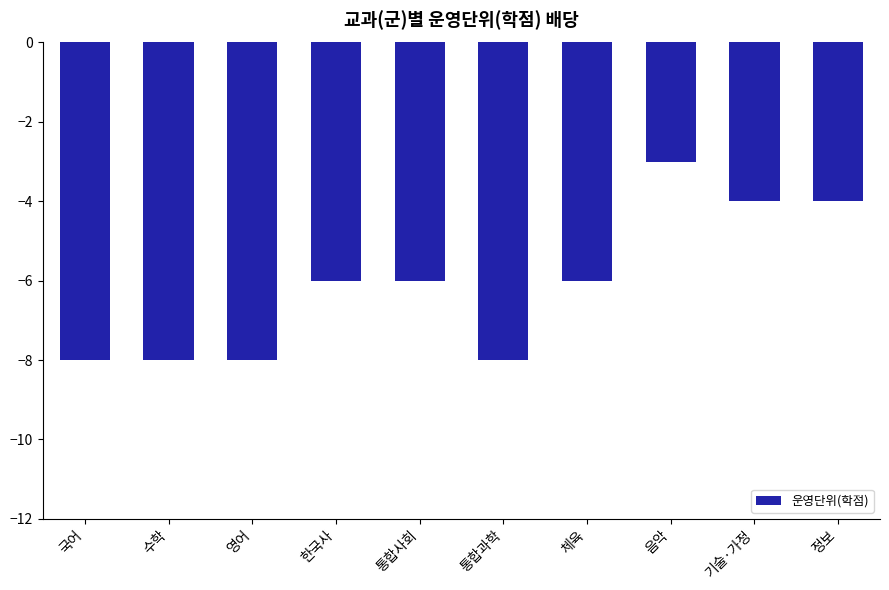

What value does the data have at 음악?

-3